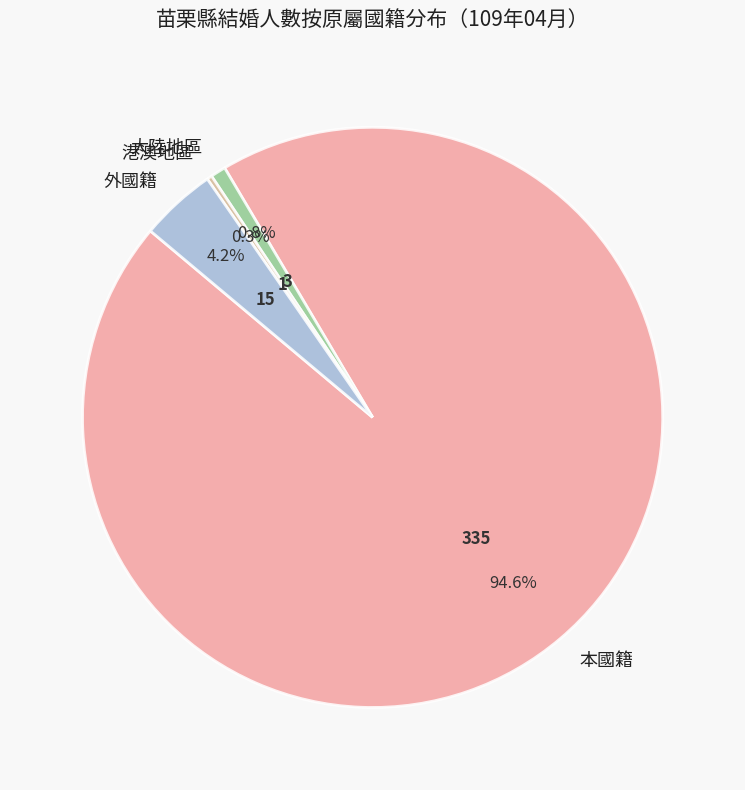

Does any single category account for the majority?

Yes